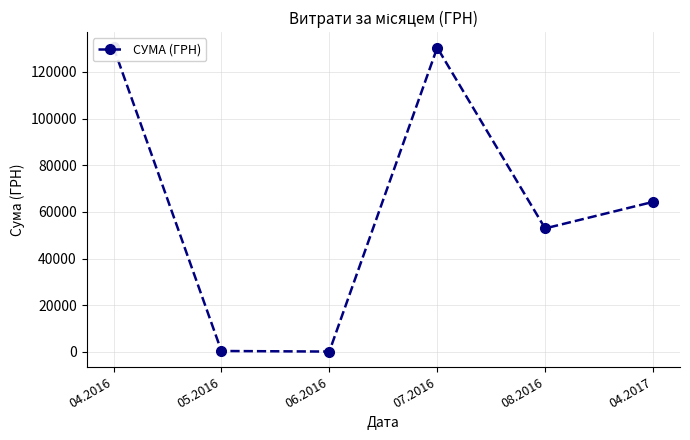

What is the difference between the second highest and minimum values?

130203.7